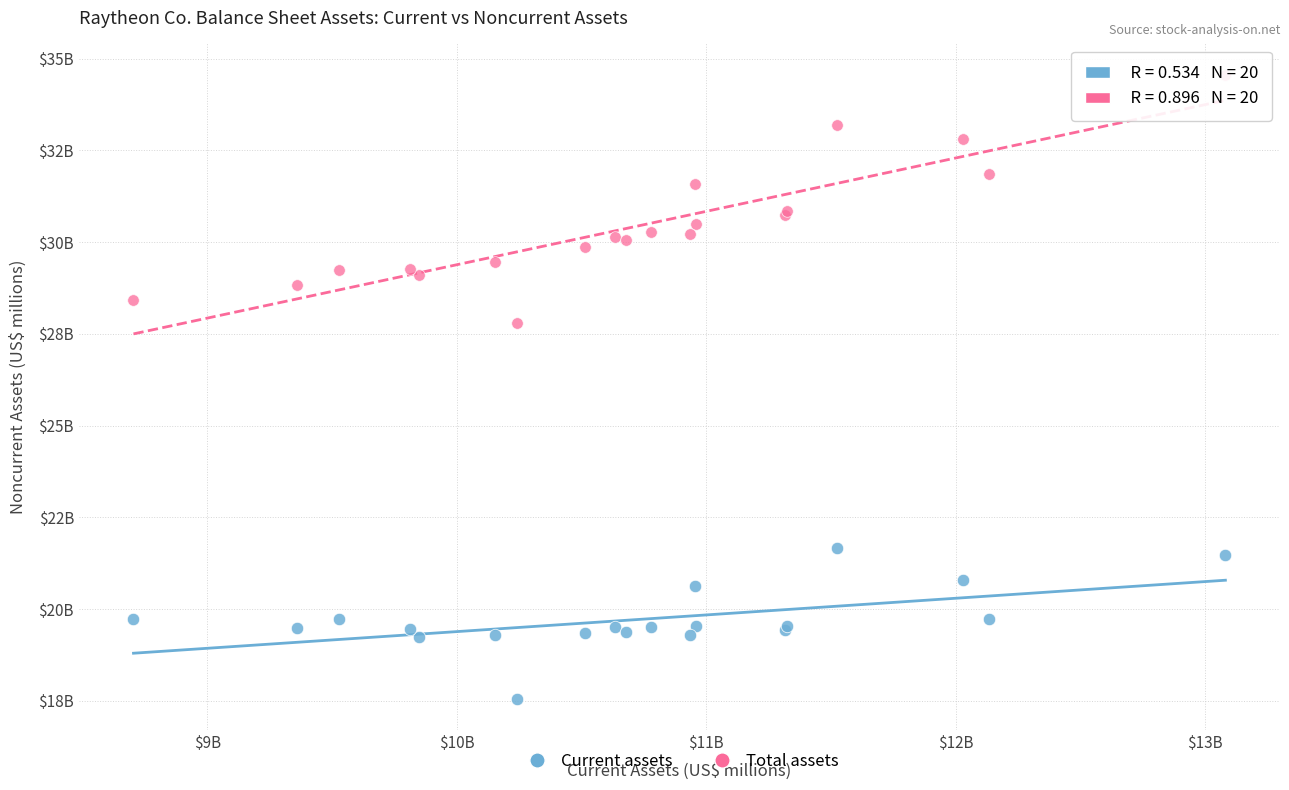

Which series reaches the minimum Y coordinate?

Current assets